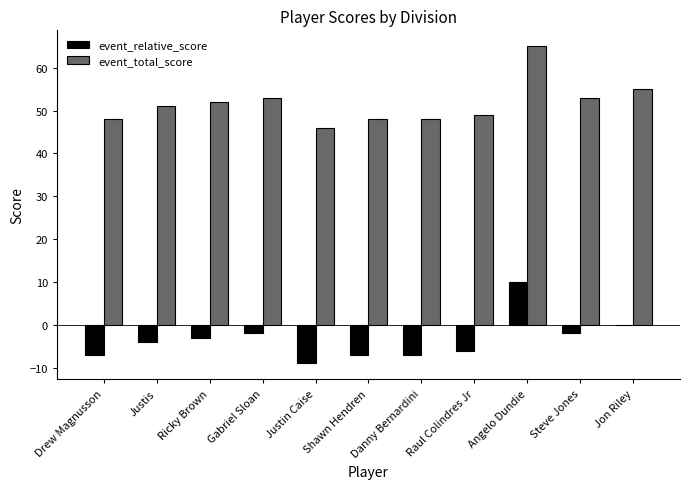

Which series has the largest total across all categories?

event_total_score